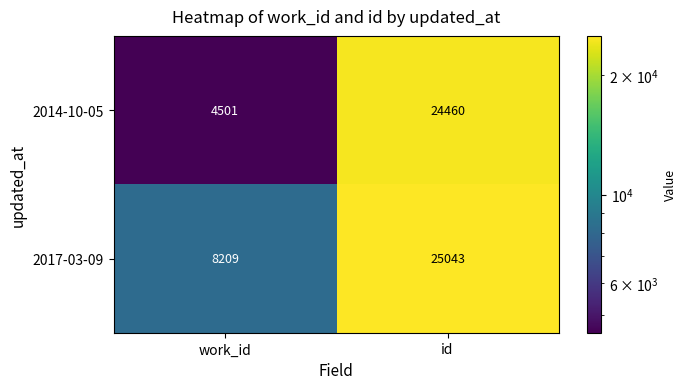

Reading left to right, transcribe all the data shown in this chart.

2014-10-05: work_id=4501	id=24460
2017-03-09: work_id=8209	id=25043